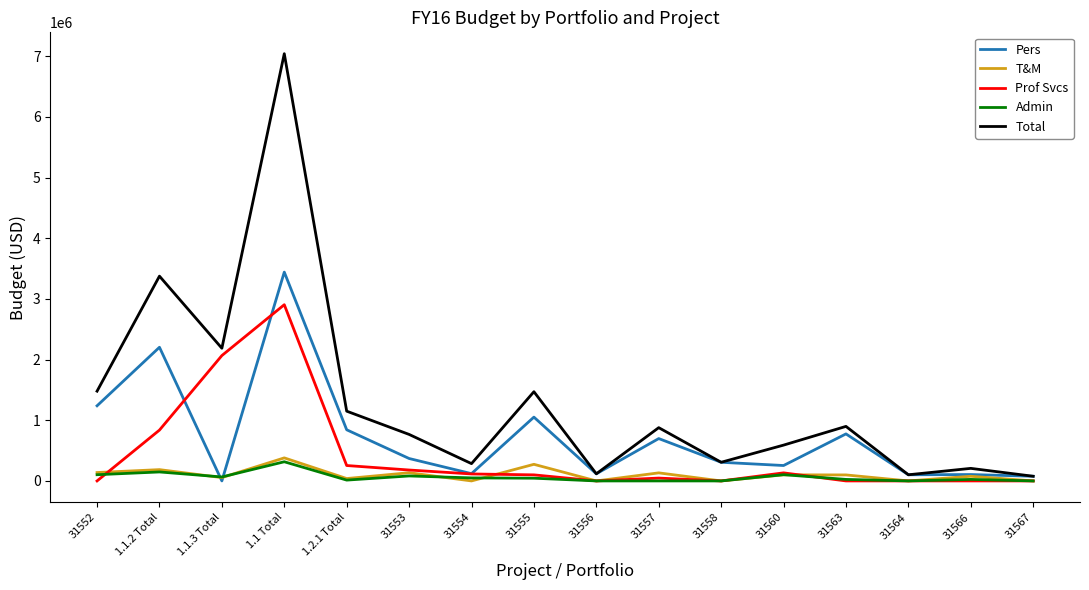

What is the highest value of the Pers series?

3442230.8